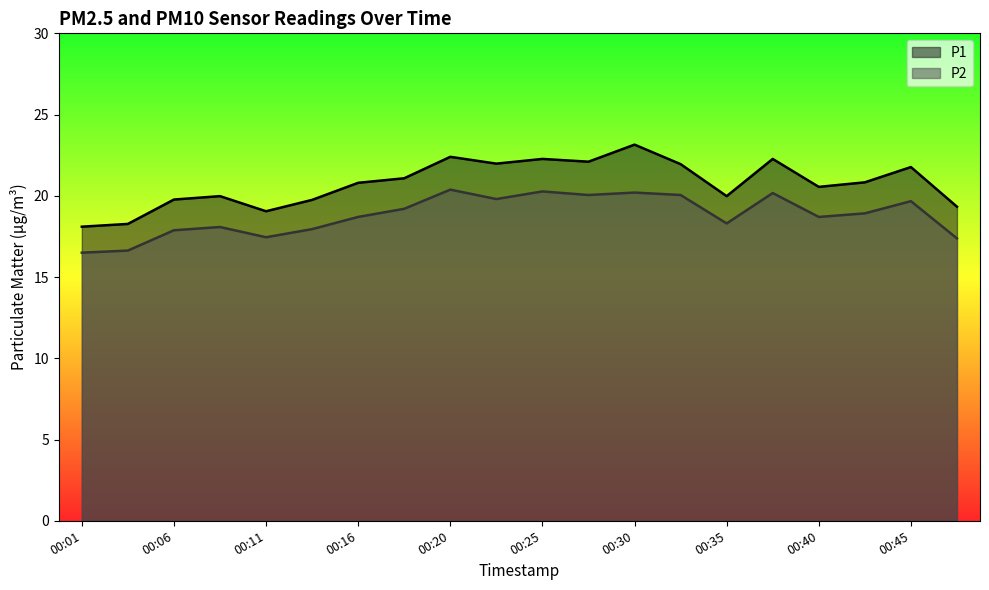

Which label corresponds to the smallest value in the chart?

00:01